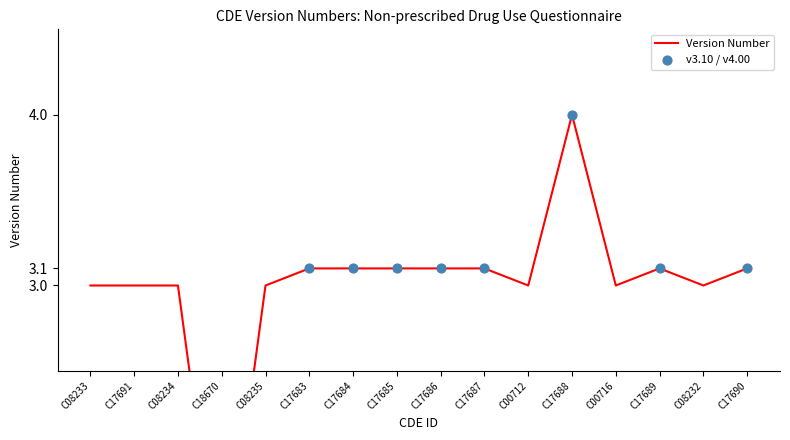

What is the ratio of the value at C08234 to the value at C08233?

1.0